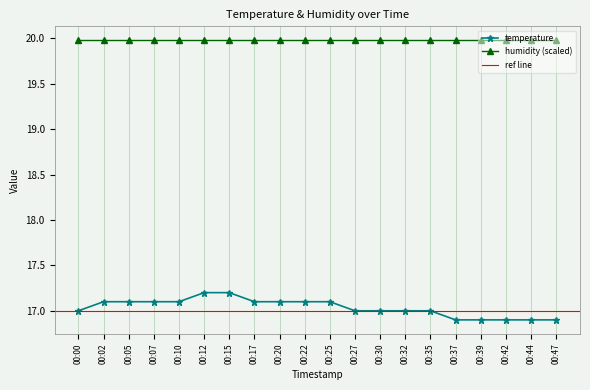

What is the value of the humidity (scaled) point at the 18th from the left?

20.0